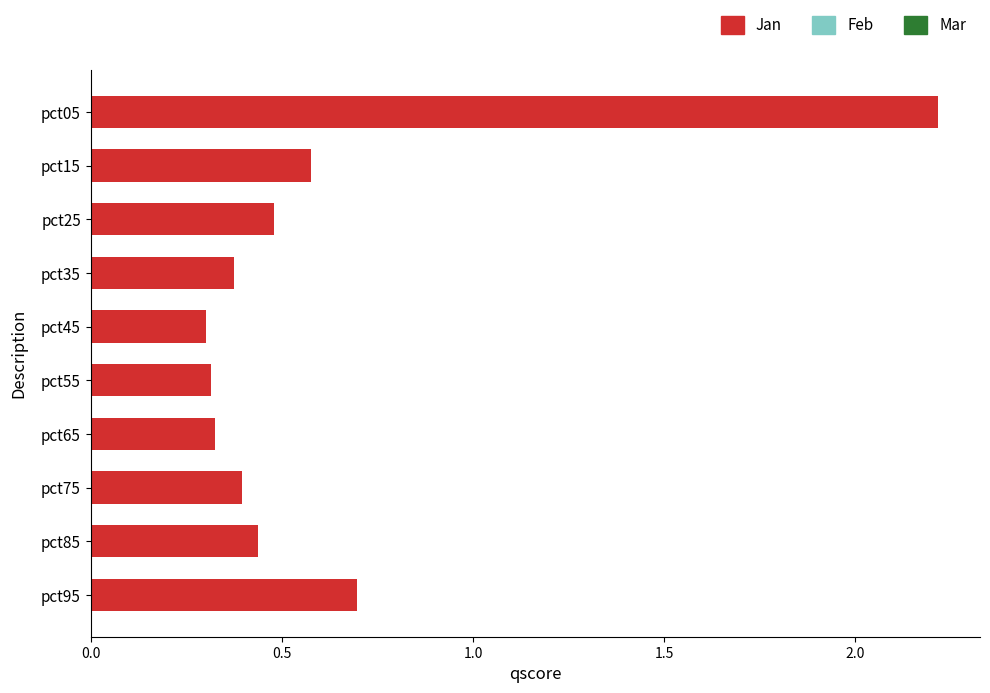

What is the sum of all values?

6.1